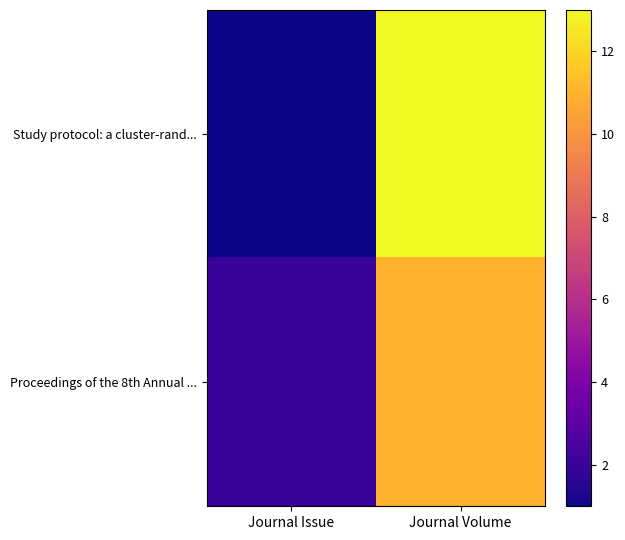

Which series has the largest total across all categories?

Study protocol: a cluster-rand...